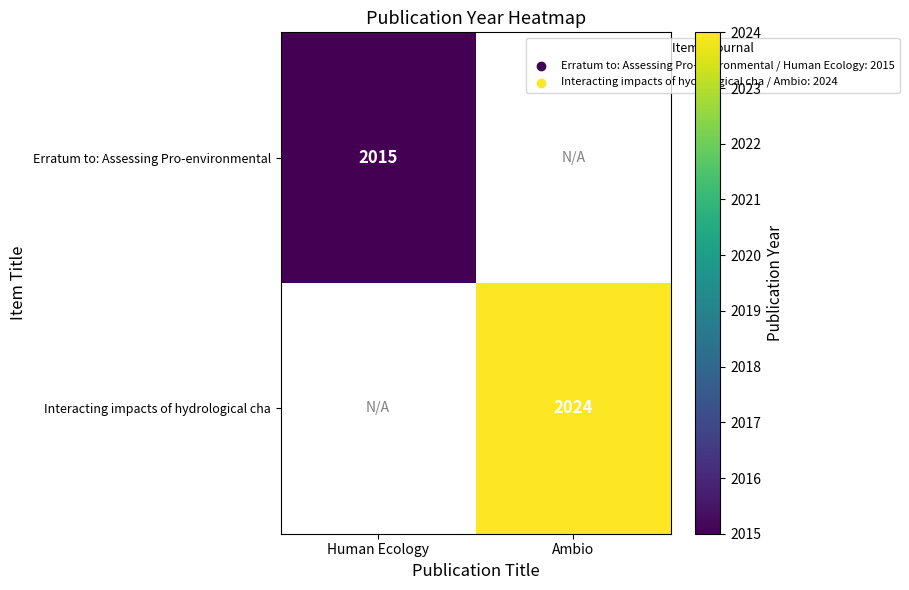

True or false: Interacting impacts of hydrological cha has a value of 2024 at Ambio.

True